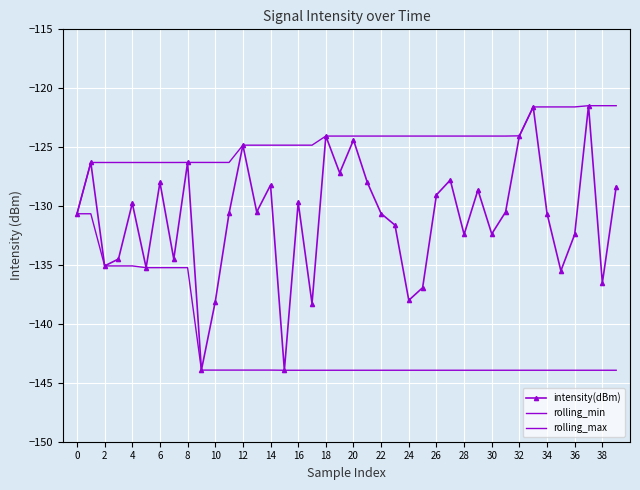

What are all the series names shown in the legend?

intensity(dBm), rolling_min, rolling_max